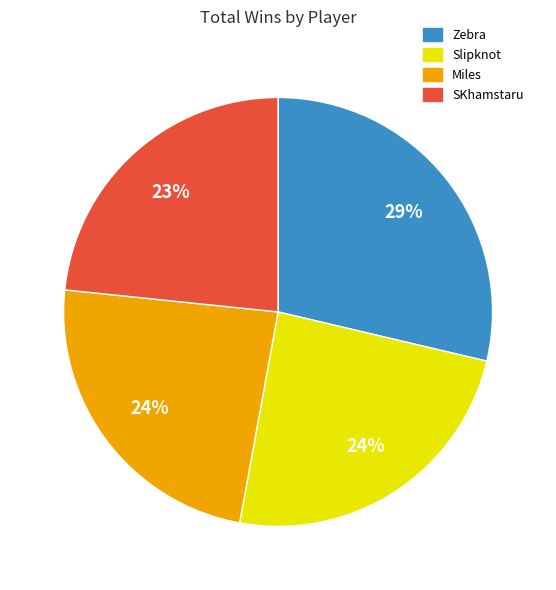

Count the number of slices in the pie.

4